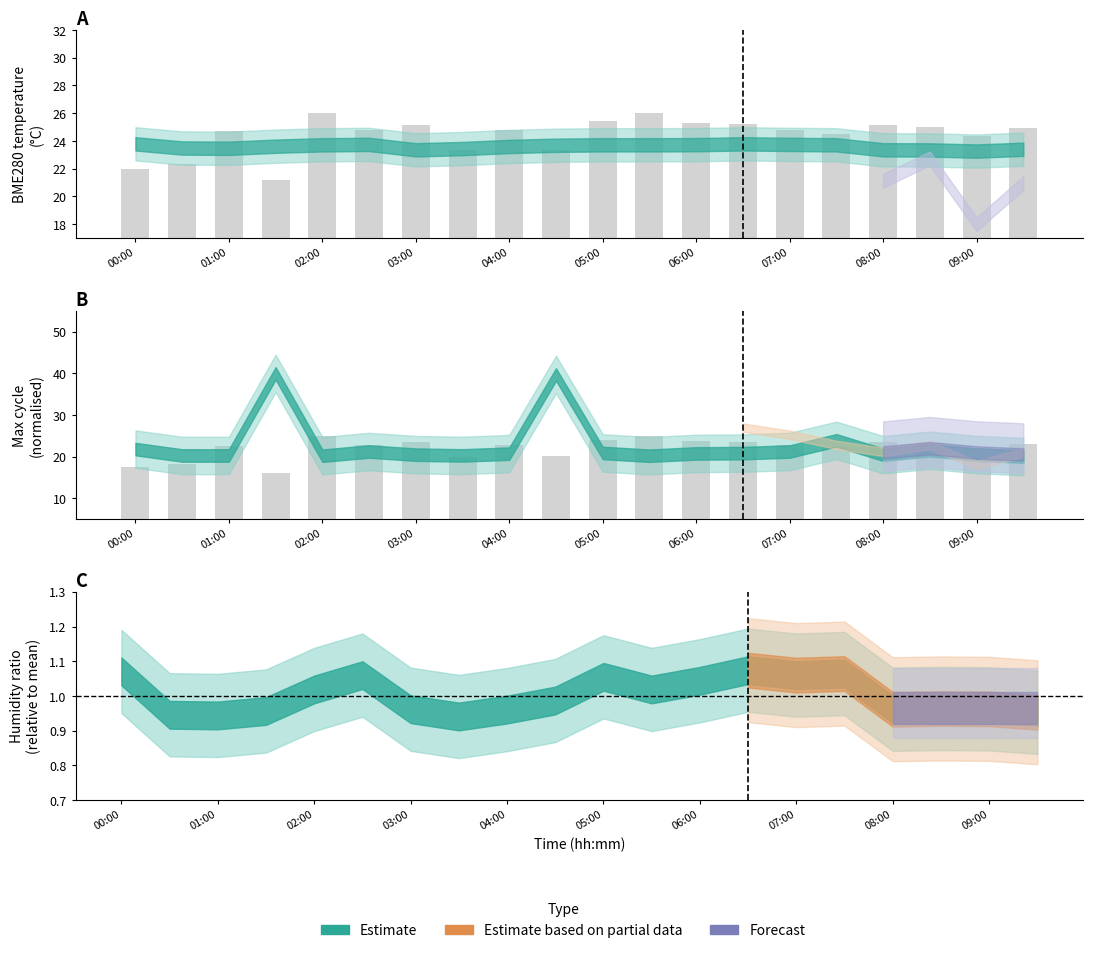

What is the difference between the maximum and minimum values?

9.0